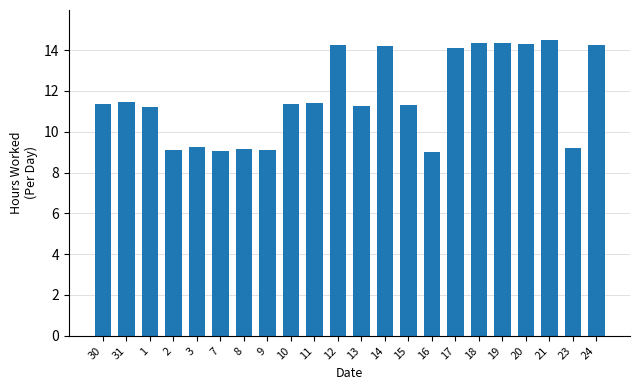

What is the label of the 22nd bar from the left?

24